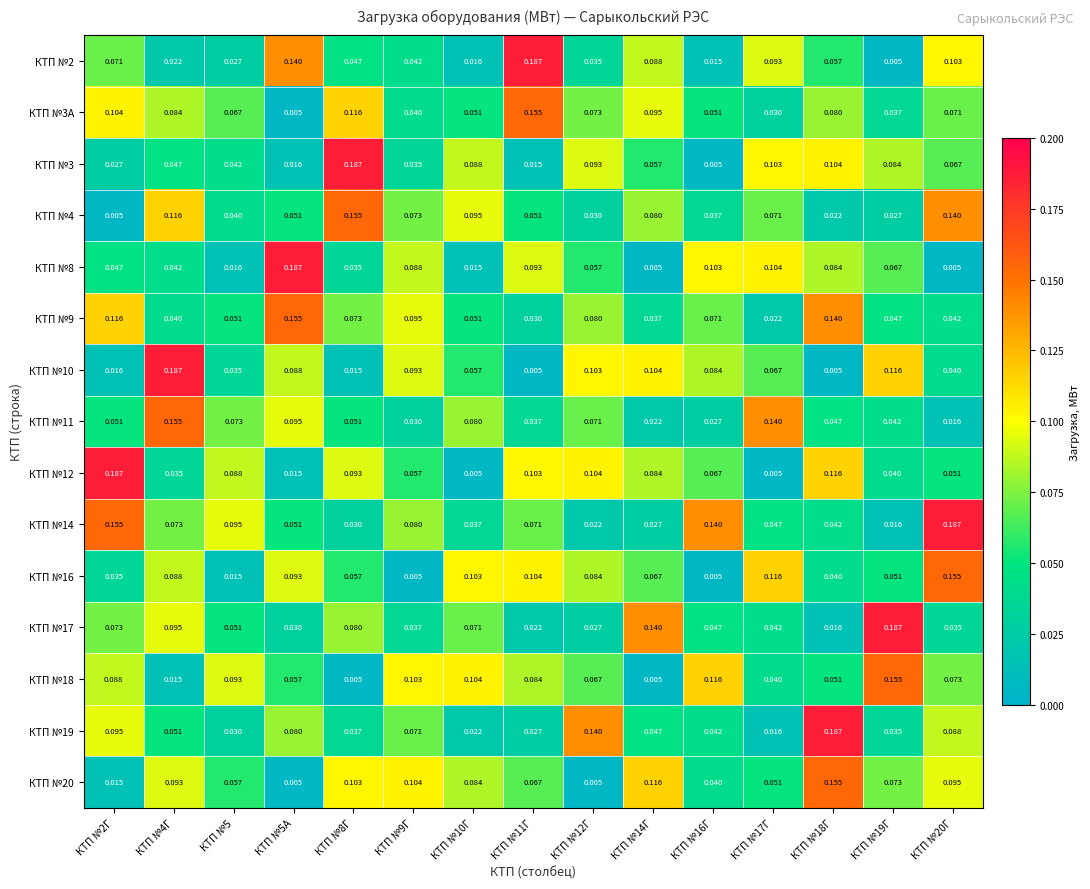

Is the value of КТП №20 at КТП №8Г greater than the value of КТП №19 at КТП №2Г?

Yes